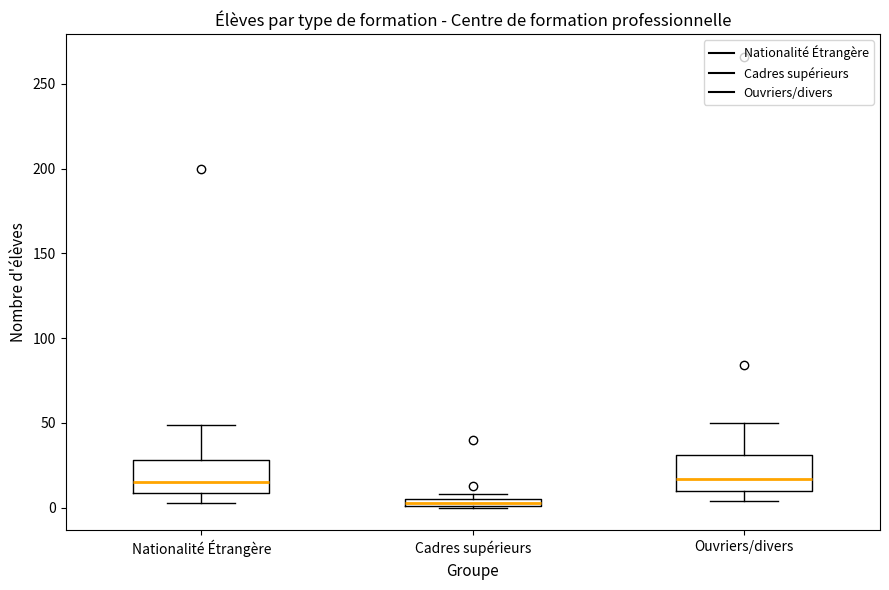

Where is the lower edge of the box for Nationalité Étrangère on the y-axis? The values are not printed on the chart, so give them approximately, as read against the axis.

10